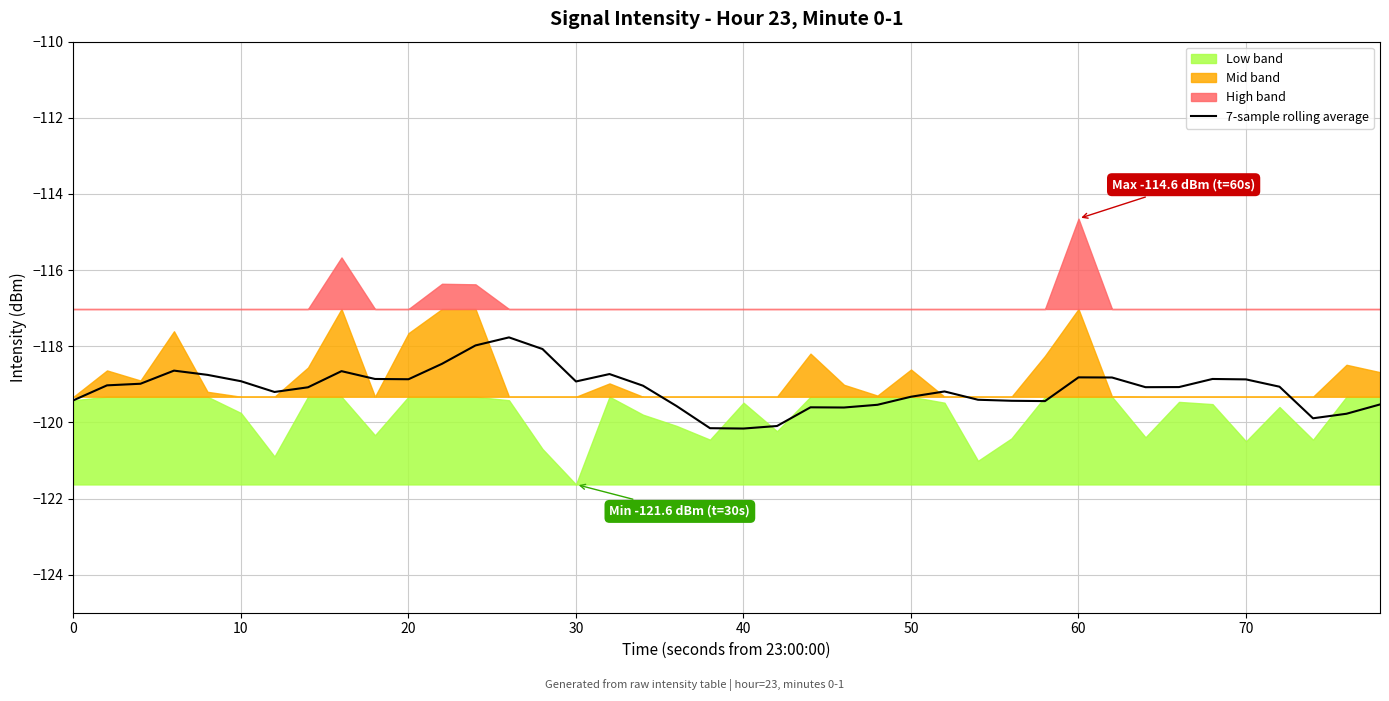

The 7-sample rolling average series shows -118.9 at 70. True or false?

True